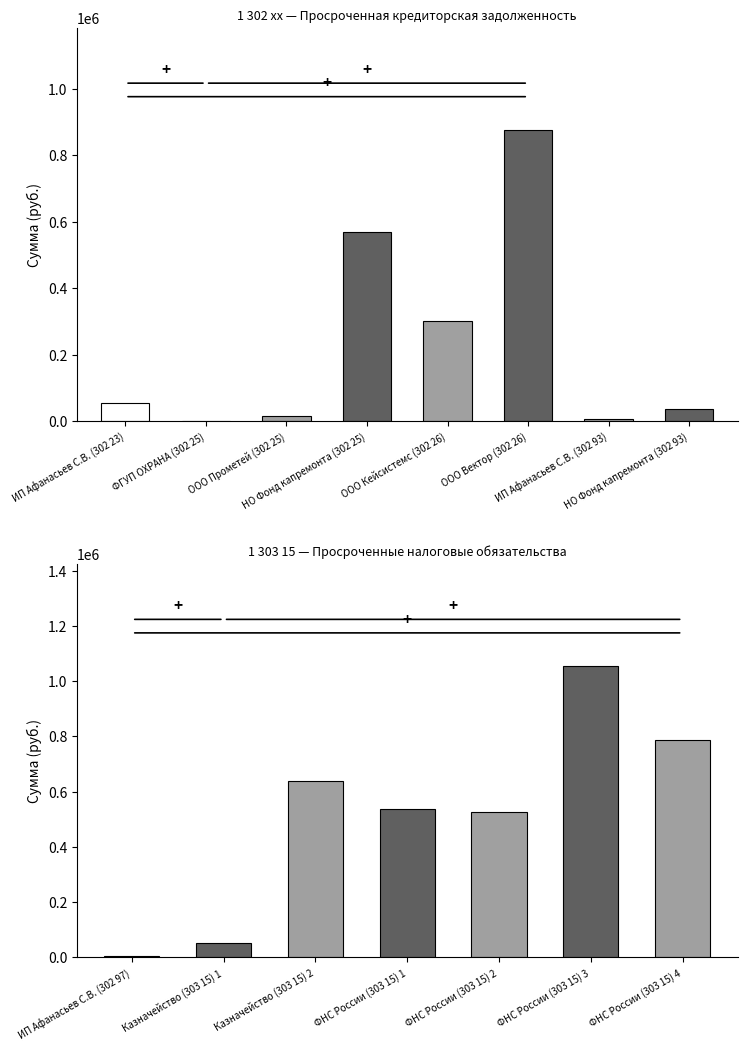

Where does the data first go above 301200?

НО Фонд капремонта (302 25)